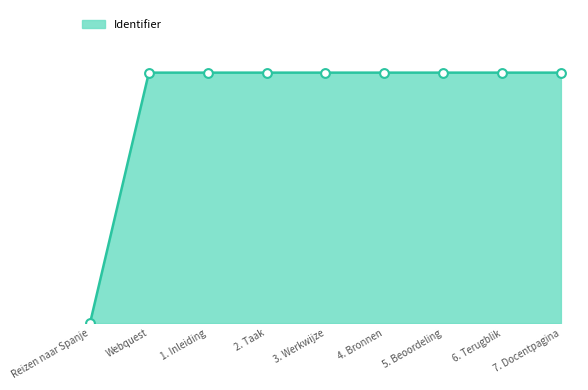

Between Reizen naar Spanje and Webquest, which is larger?

Webquest